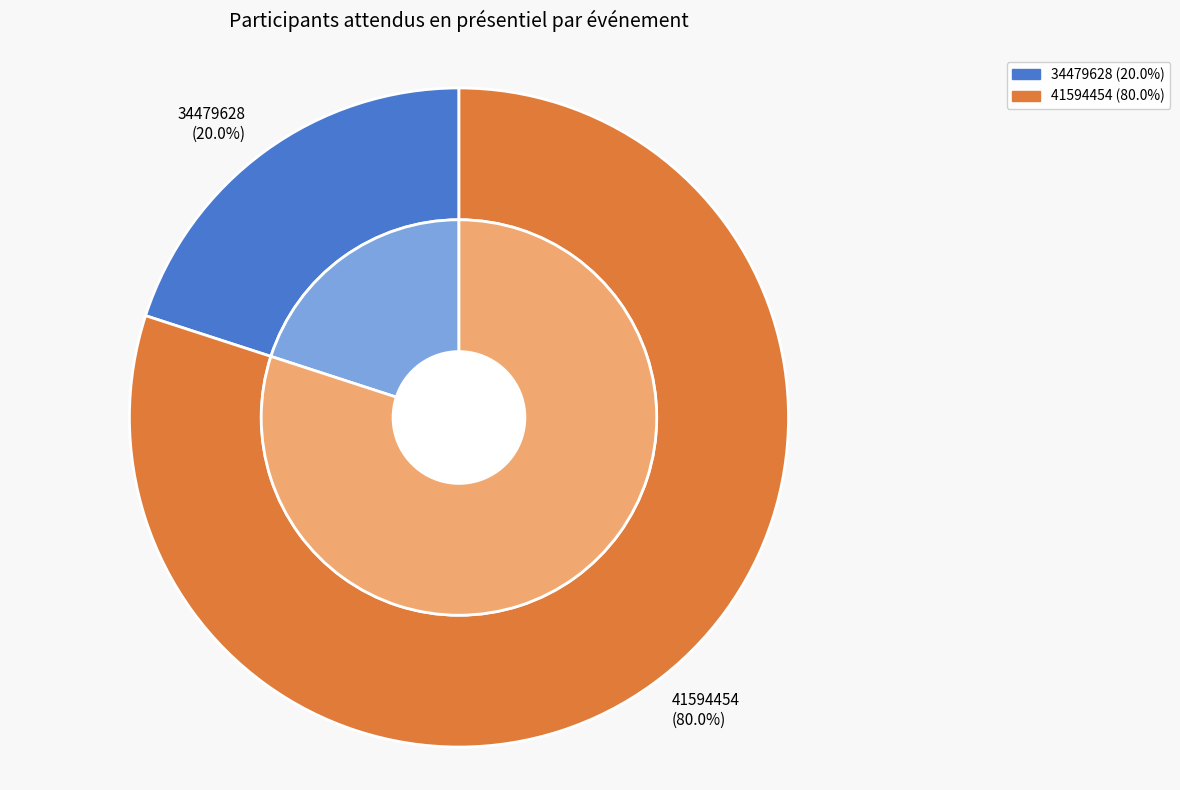

Count the number of slices in the pie.

2